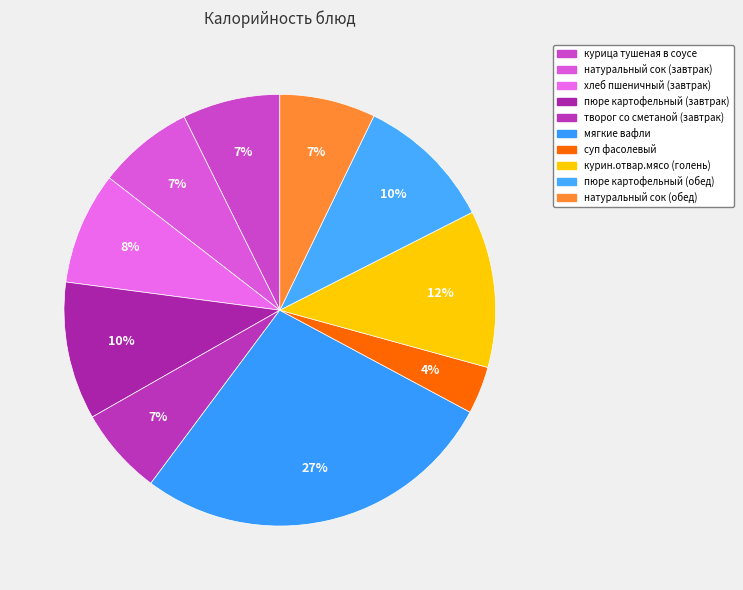

How many segments does this pie chart have?

10